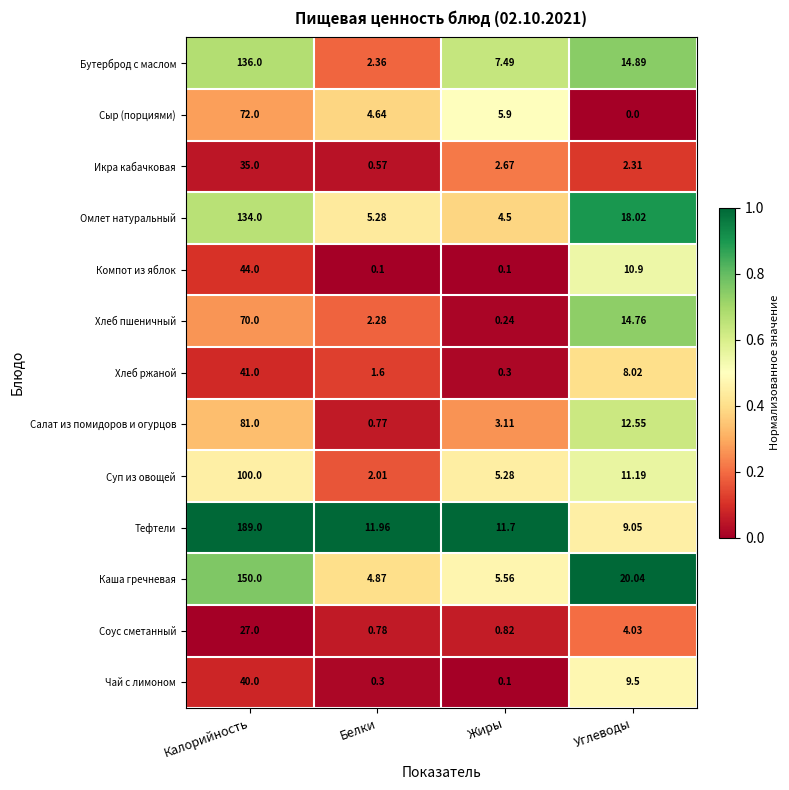

Which category has the lowest value across all series?

Углеводы